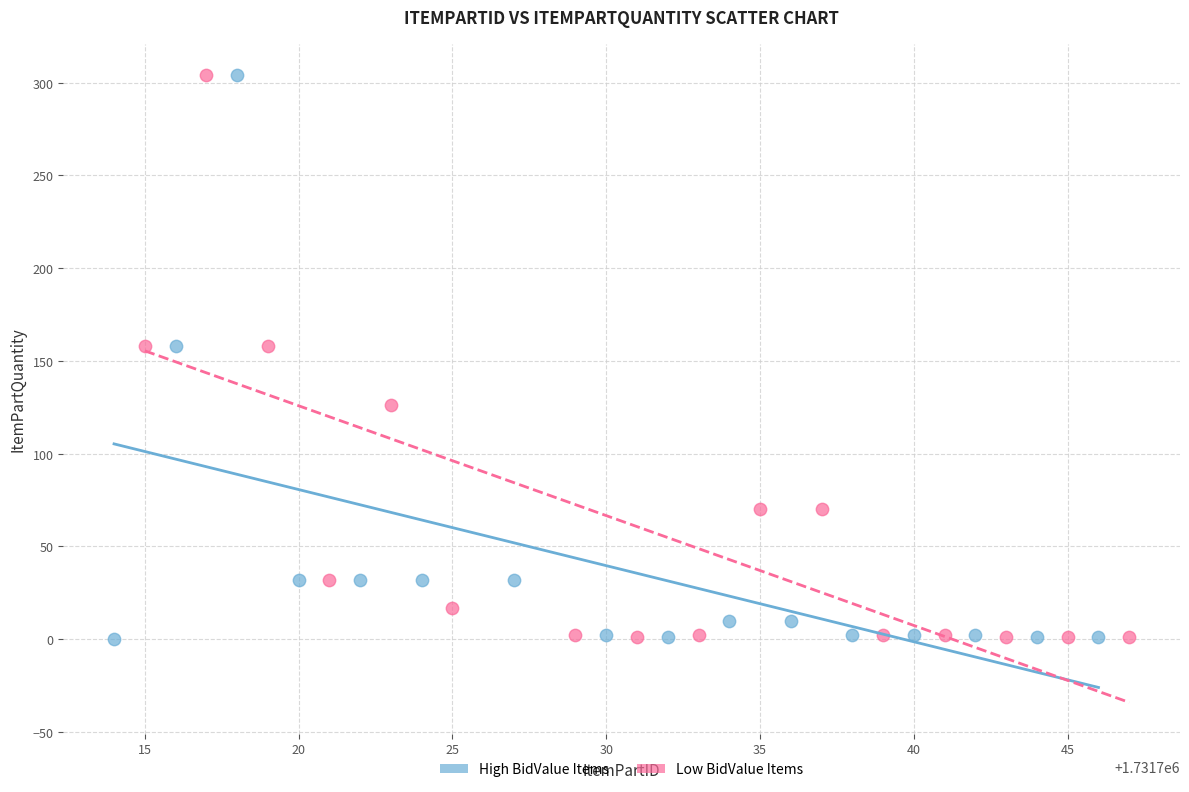

What are all the series names shown in the legend?

High BidValue Items, Low BidValue Items